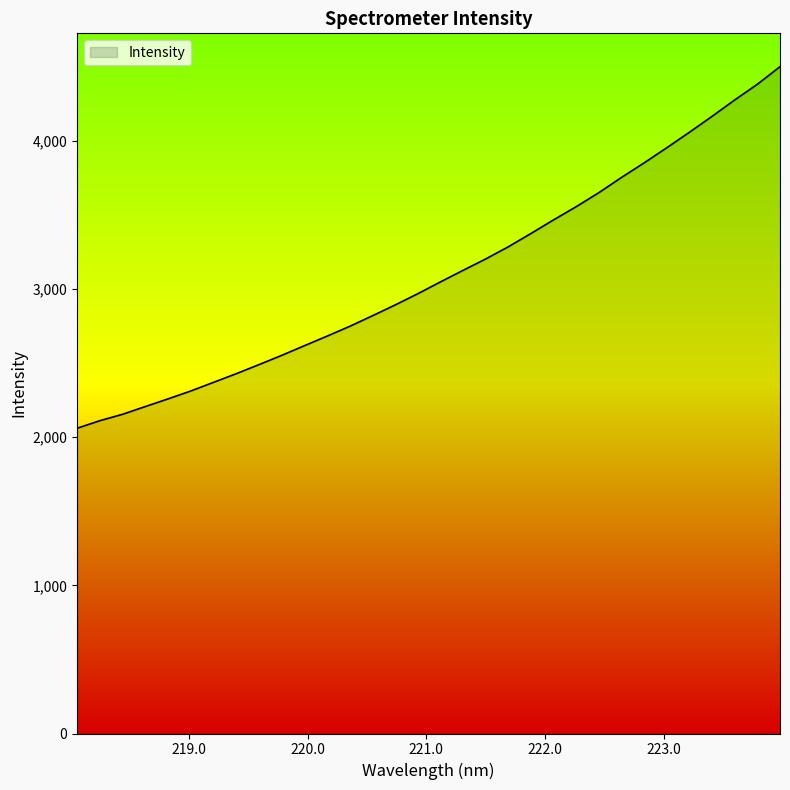

What is the smallest value displayed?

2060.3